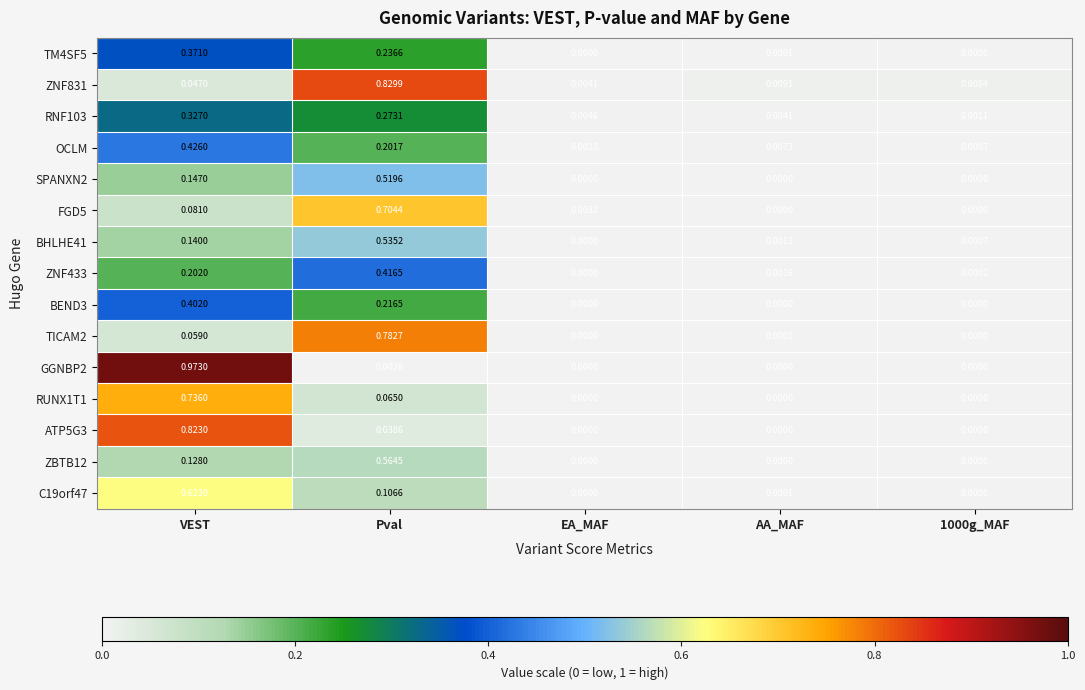

At which category is the sum across all series the highest?

Pval